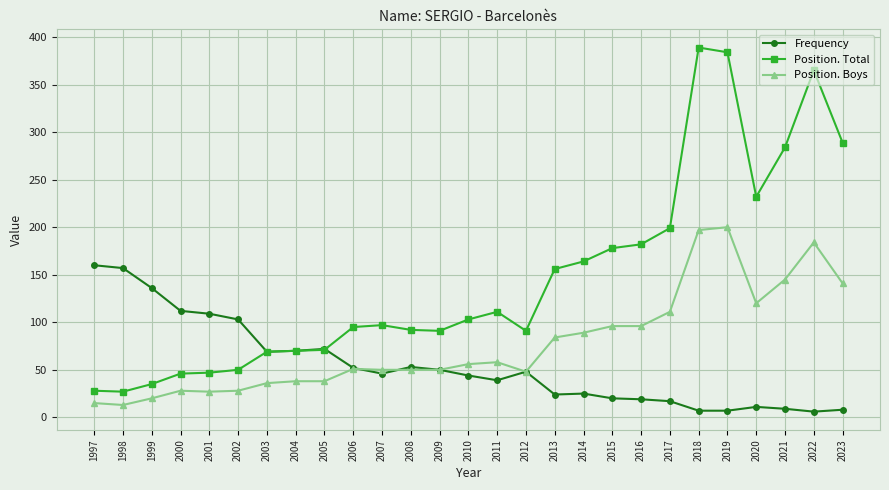

True or false: Position. Boys has more than 0 interior local peaks.

True